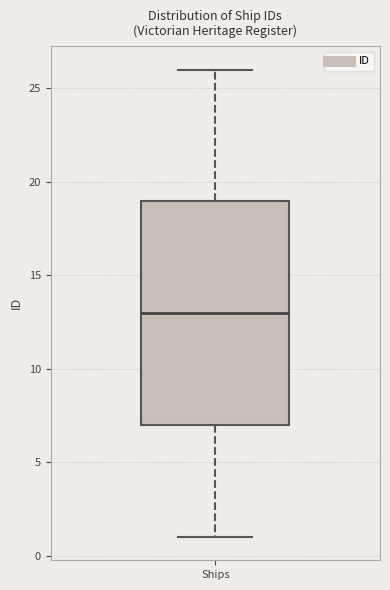

Read this box plot against the y-axis: the position of the median line, the range covered by the box, and the ends of both whiskers. The values are not printed on the chart, so give them approximately, as read against the axis.

median 13, box 7 to 19, whiskers 1 to 26